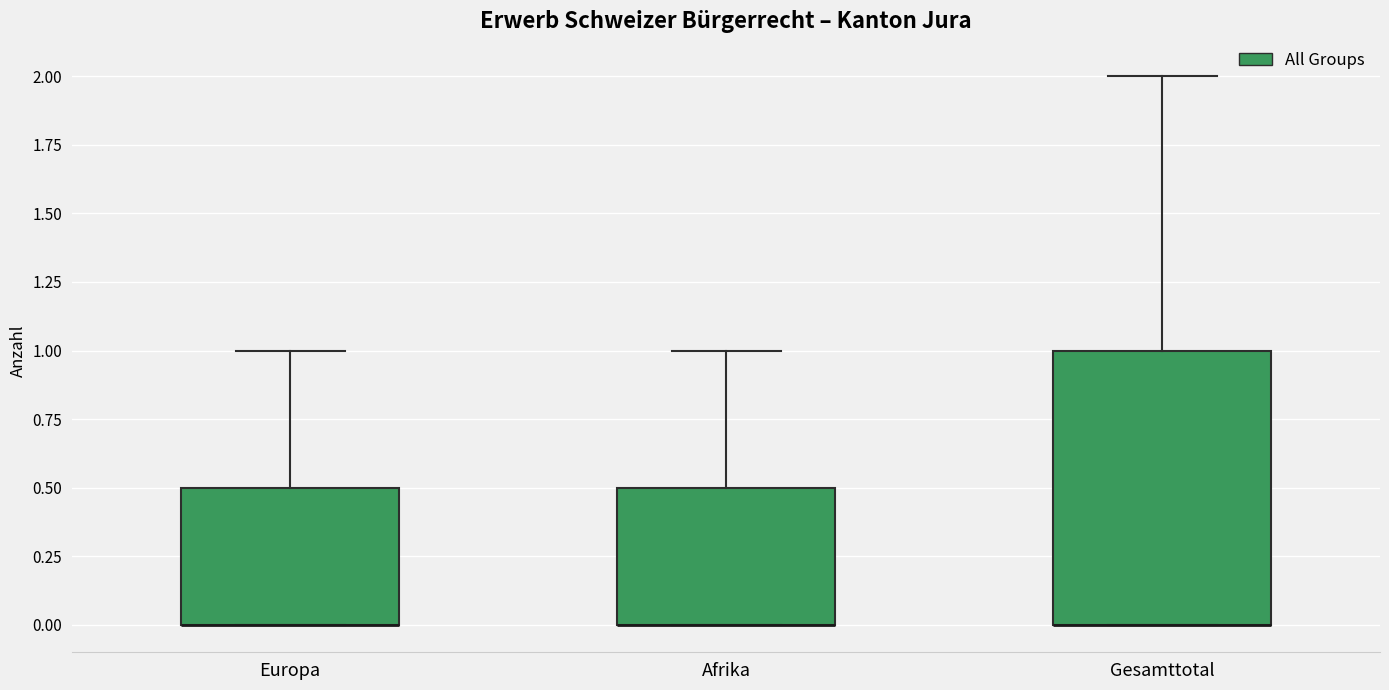

Comparing the boxes themselves (not the whiskers), which one is the tallest?

Gesamttotal